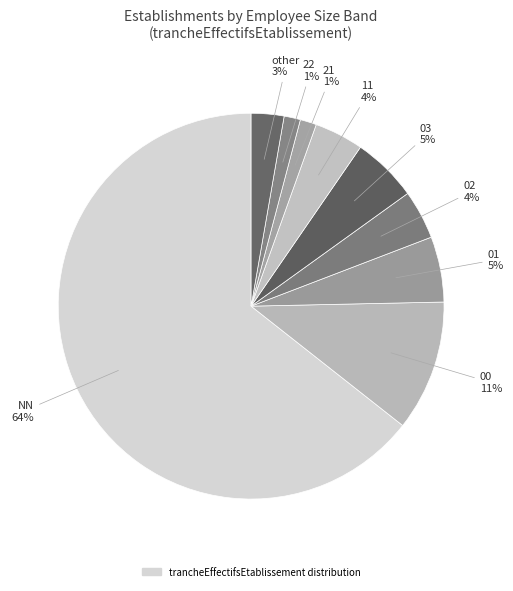

Is there a majority slice in this chart?

Yes